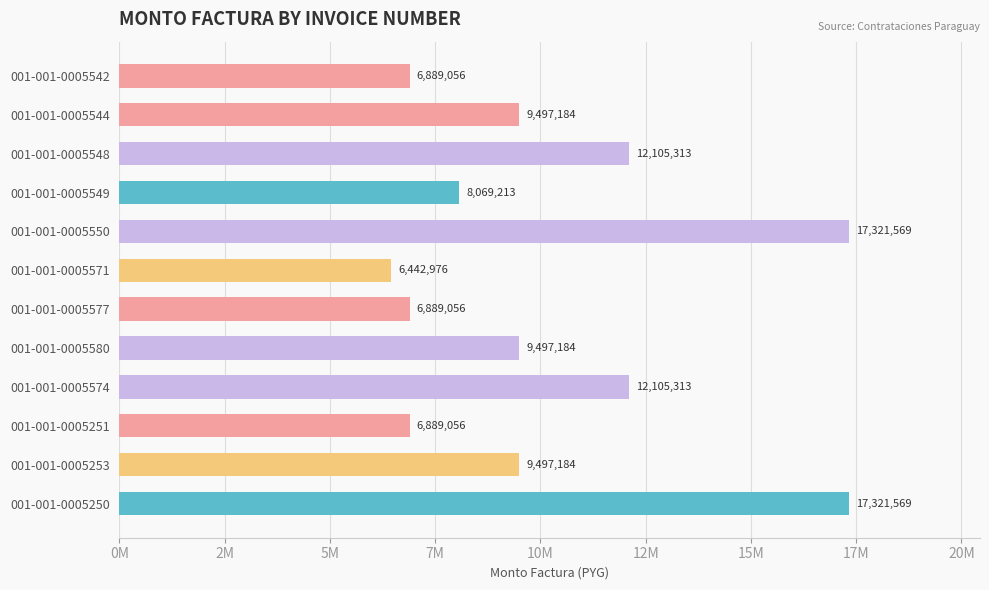

Are the bars horizontal?

Yes